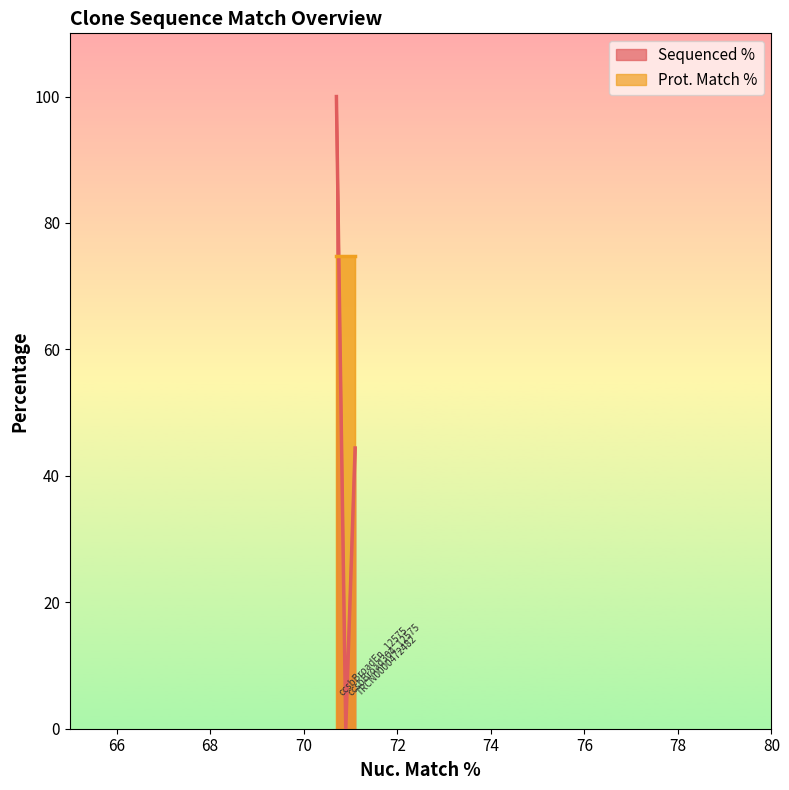

What is the value of the 1st point from the left?

100.0